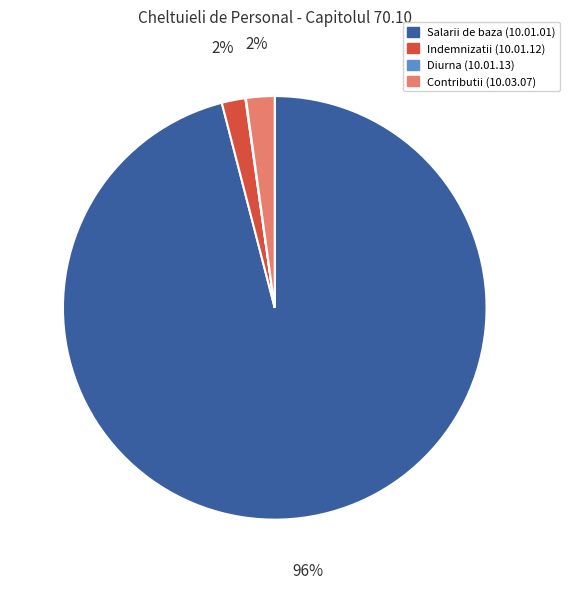

Does any single category account for the majority?

Yes